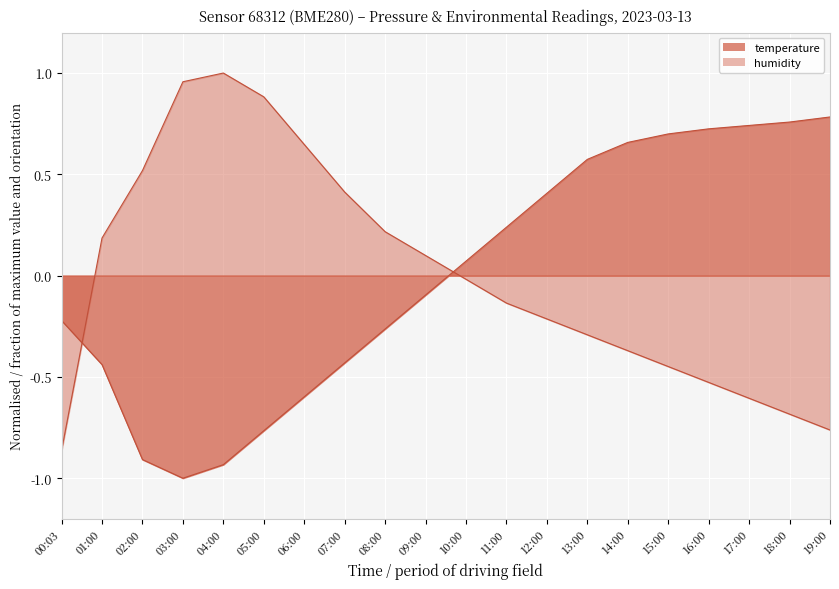

What is the label of the 10th point from the right?

10:00